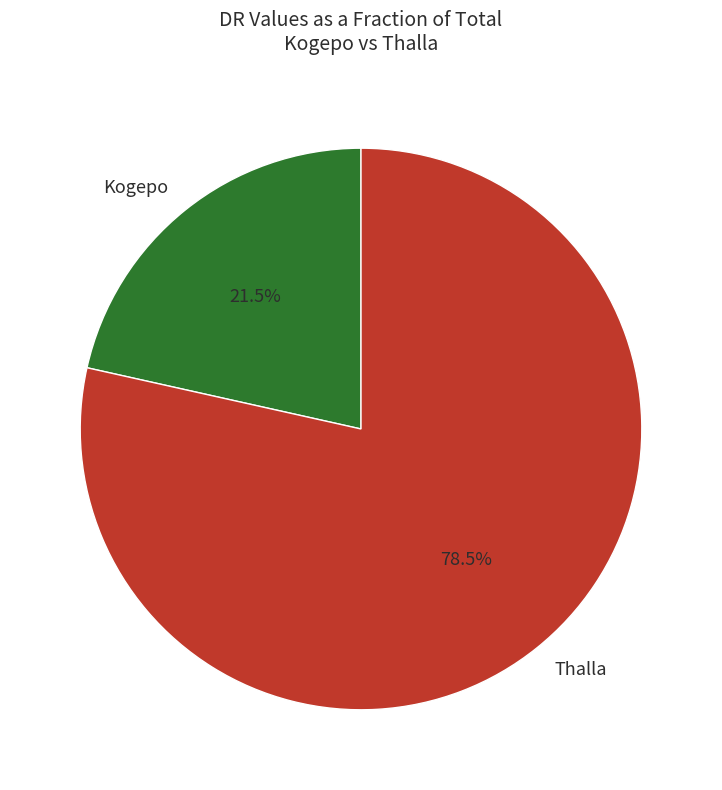

True or false: Thalla accounts for 85% of the total.

False